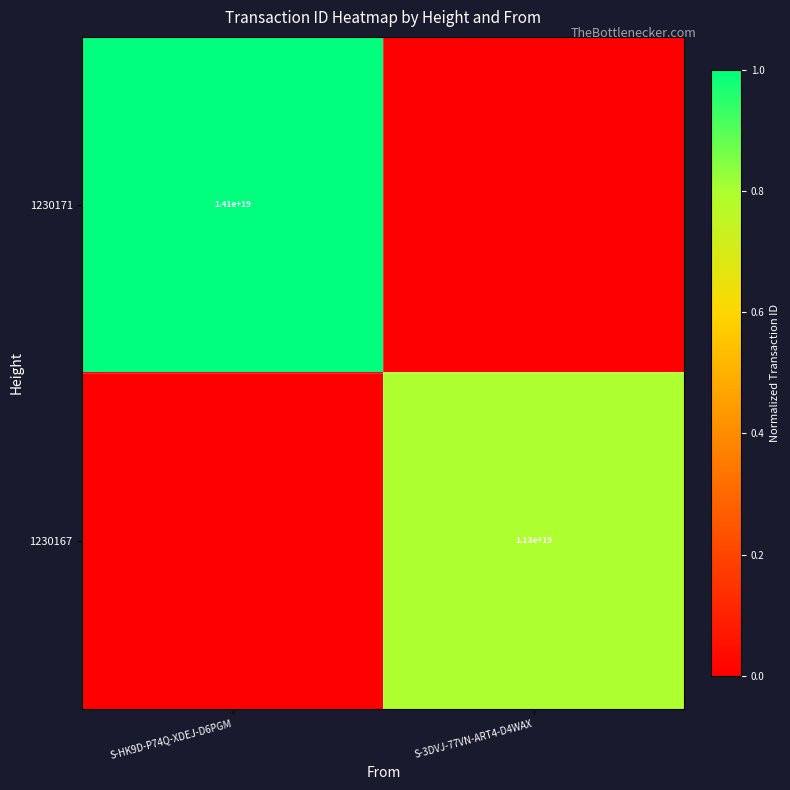

The 1230171 series shows 24158576278304186368 at S-HK9D-P74Q-XDEJ-D6PGM. True or false?

False